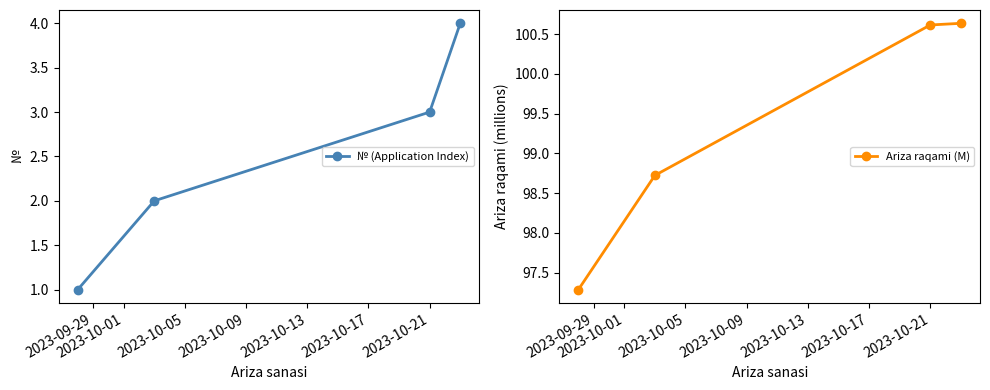

True or false: № (Application Index) has more than 2 points higher than both neighbors.

False